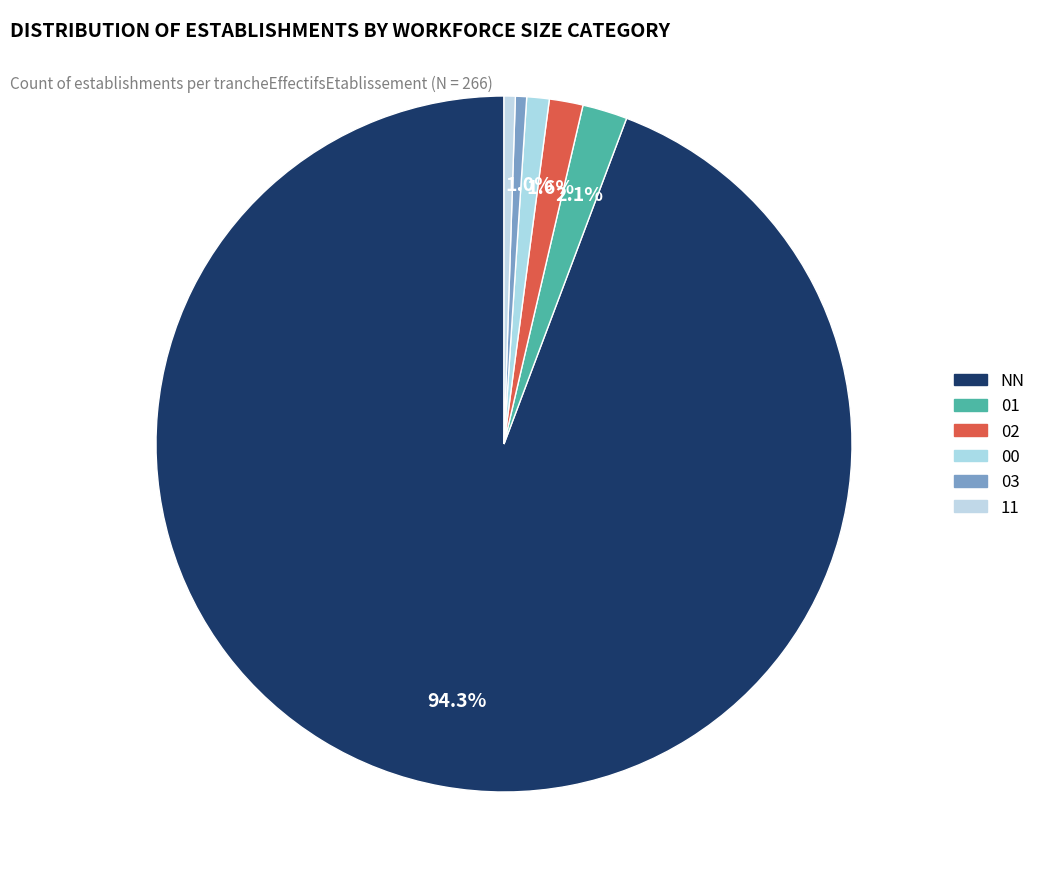

Is NN the majority of the pie?

Yes